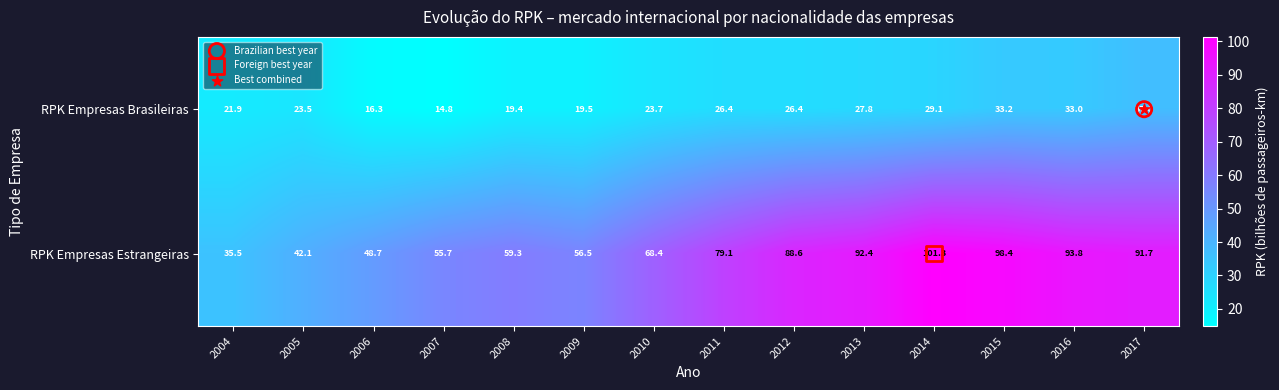

List the series in order of their overall mean, highest first.

RPK Empresas Estrangeiras, RPK Empresas Brasileiras